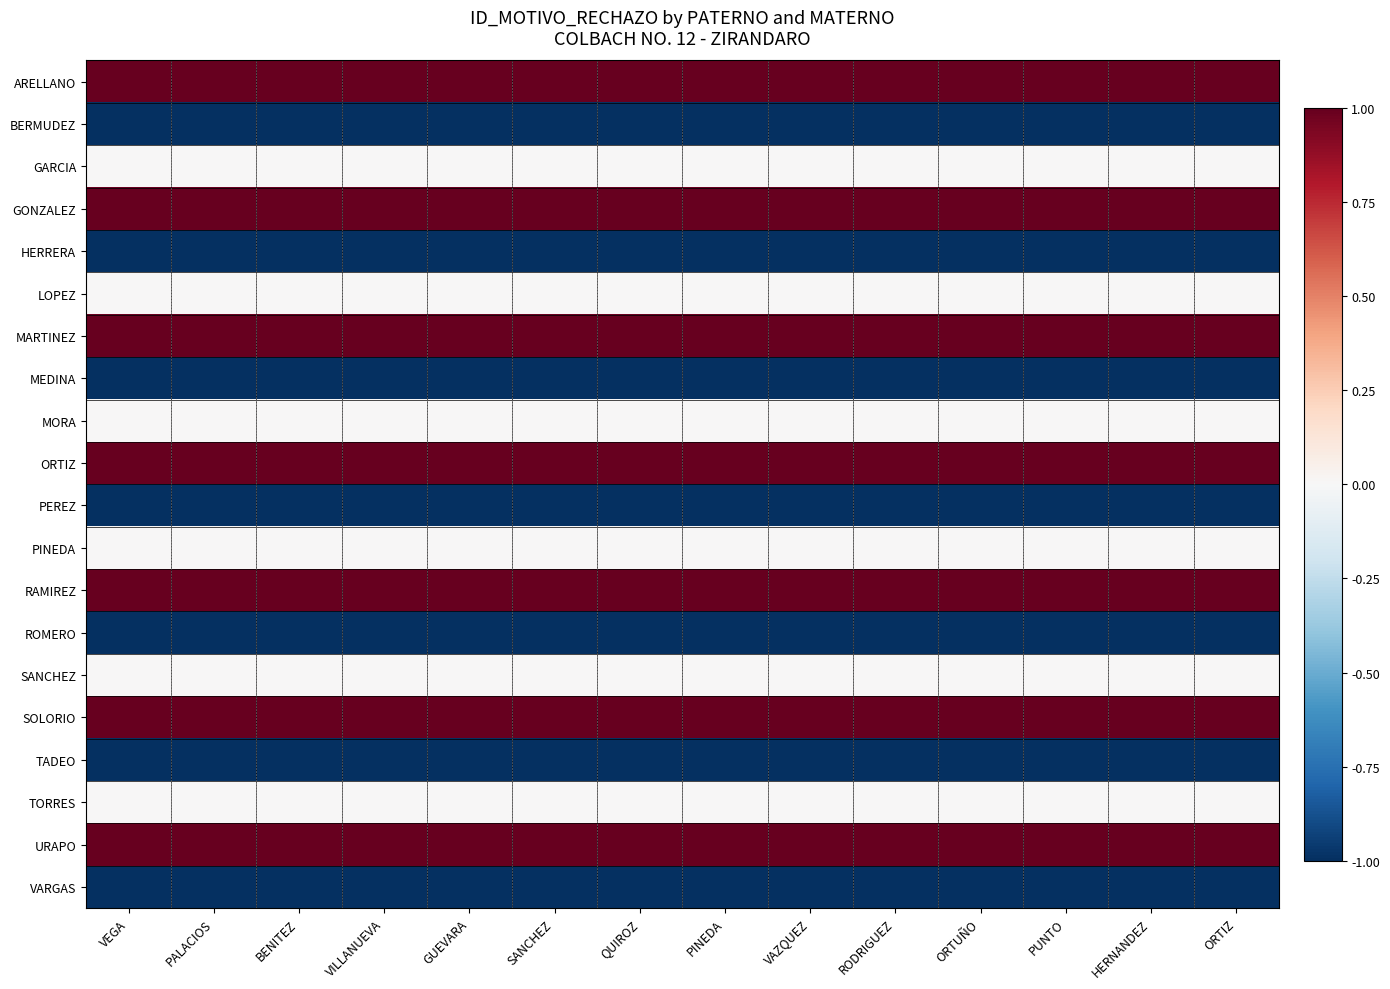

Which category has the highest value across all series?

VEGA